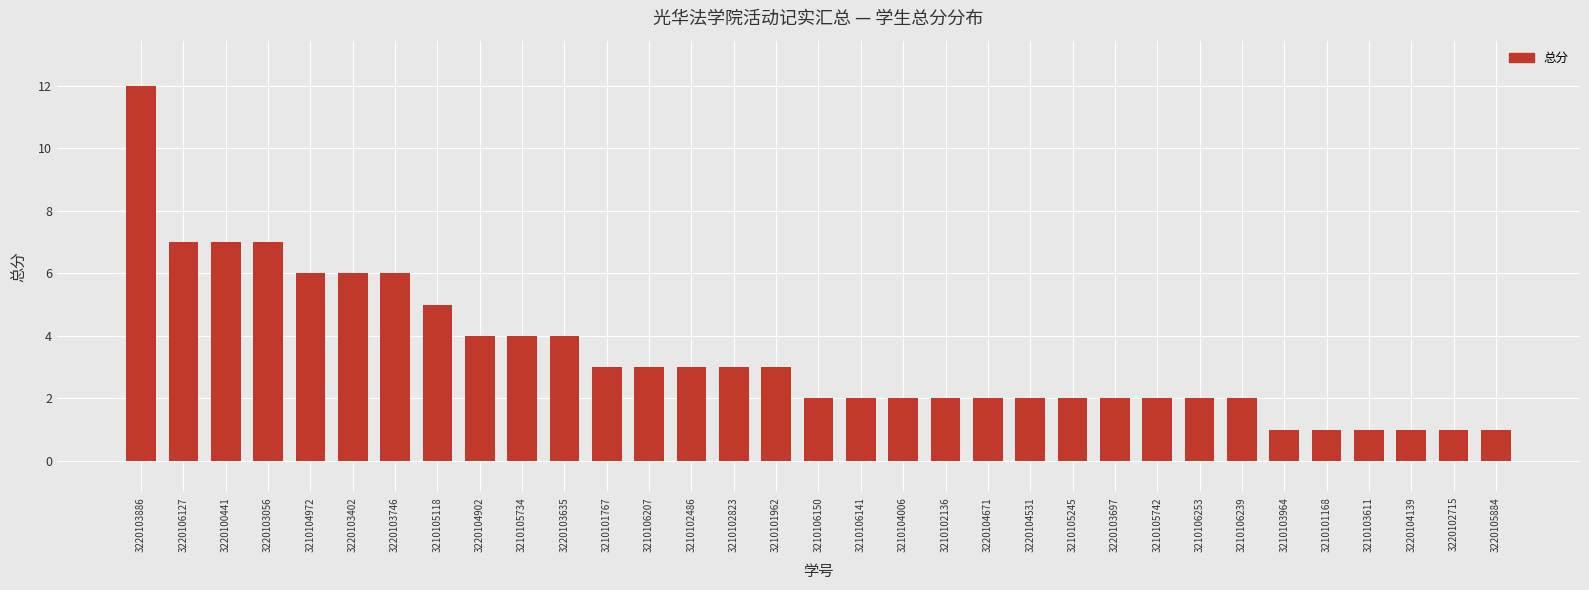

Count the number of data series in this chart.

1